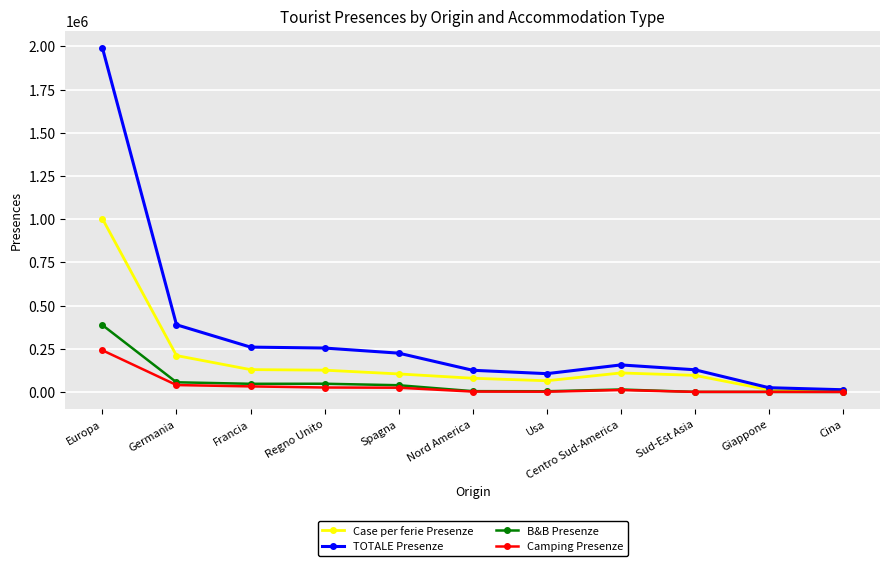

Does the chart display data point markers on the line(s)?

Yes